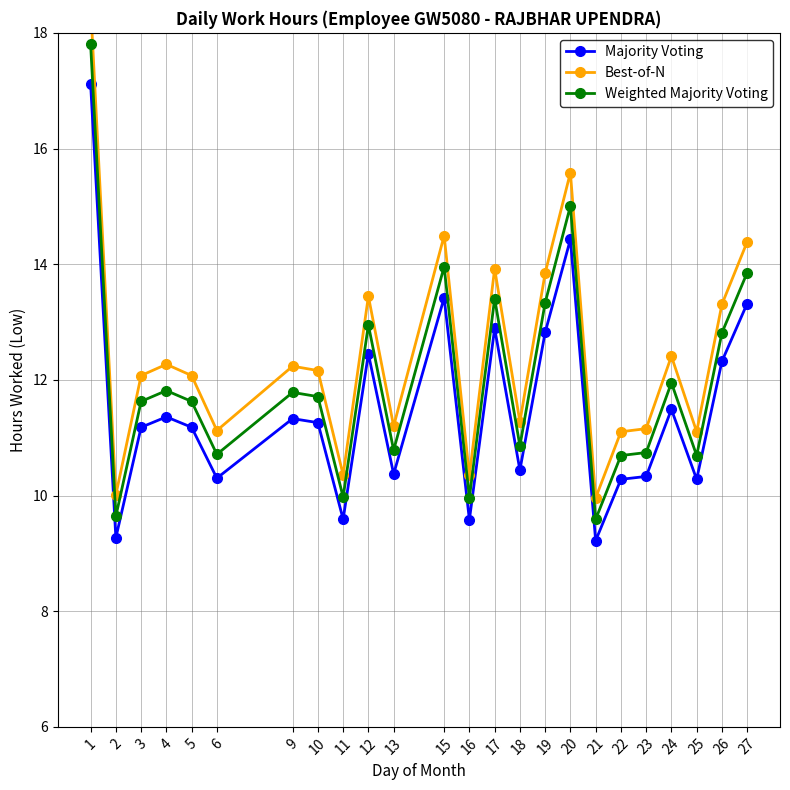

What is the minimum value shown in the chart?

9.2